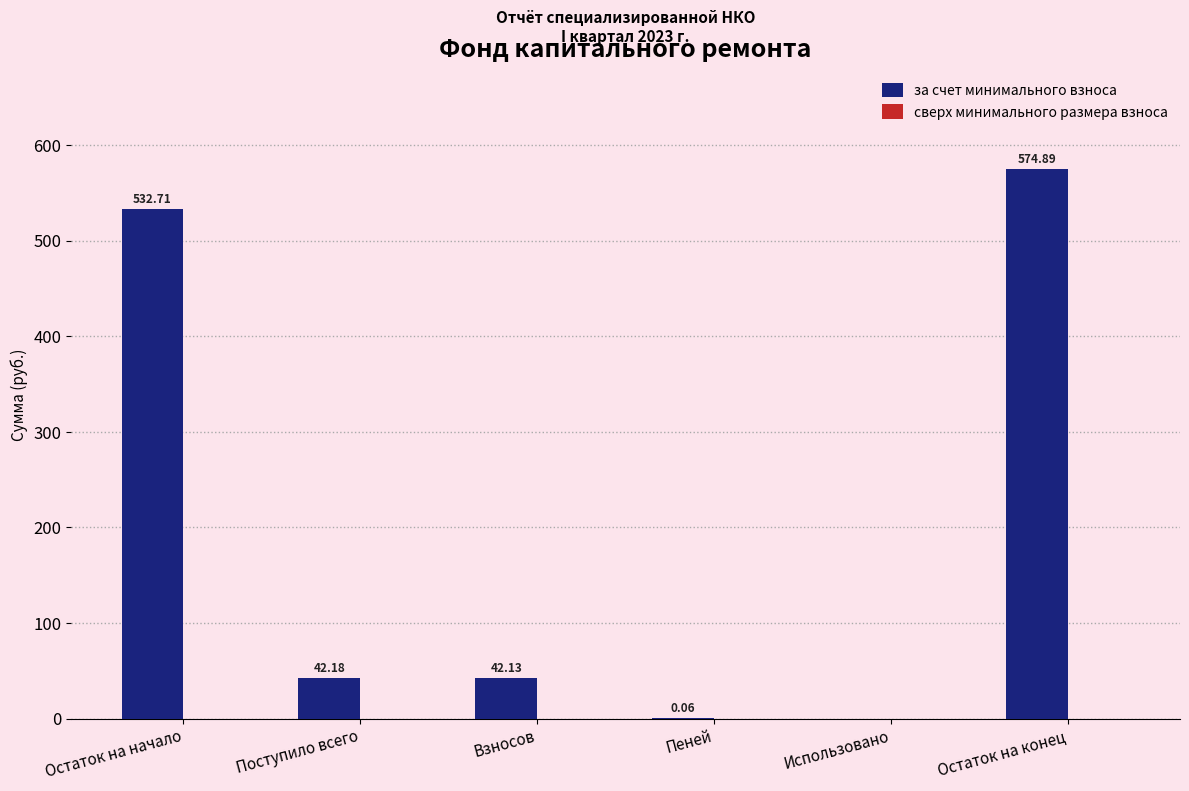

Which category has the highest value across all series?

Остаток на конец